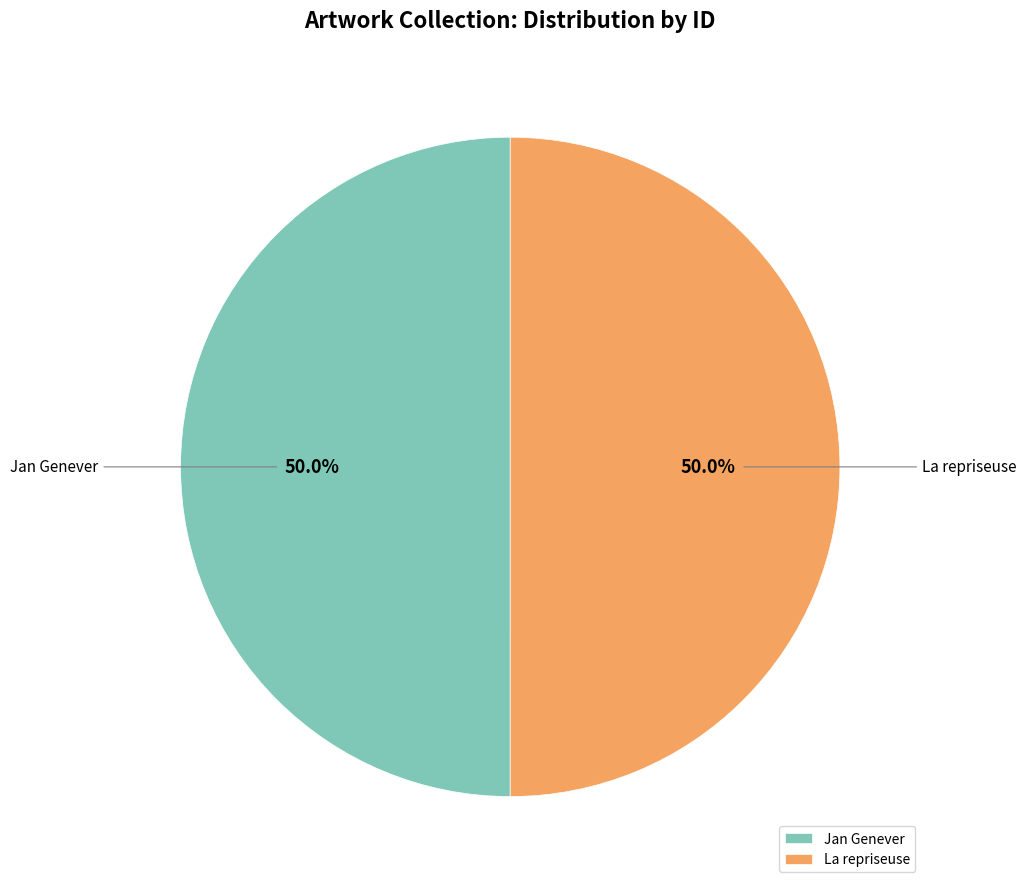

To the nearest percent, what percentage of the pie is La repriseuse?

50%